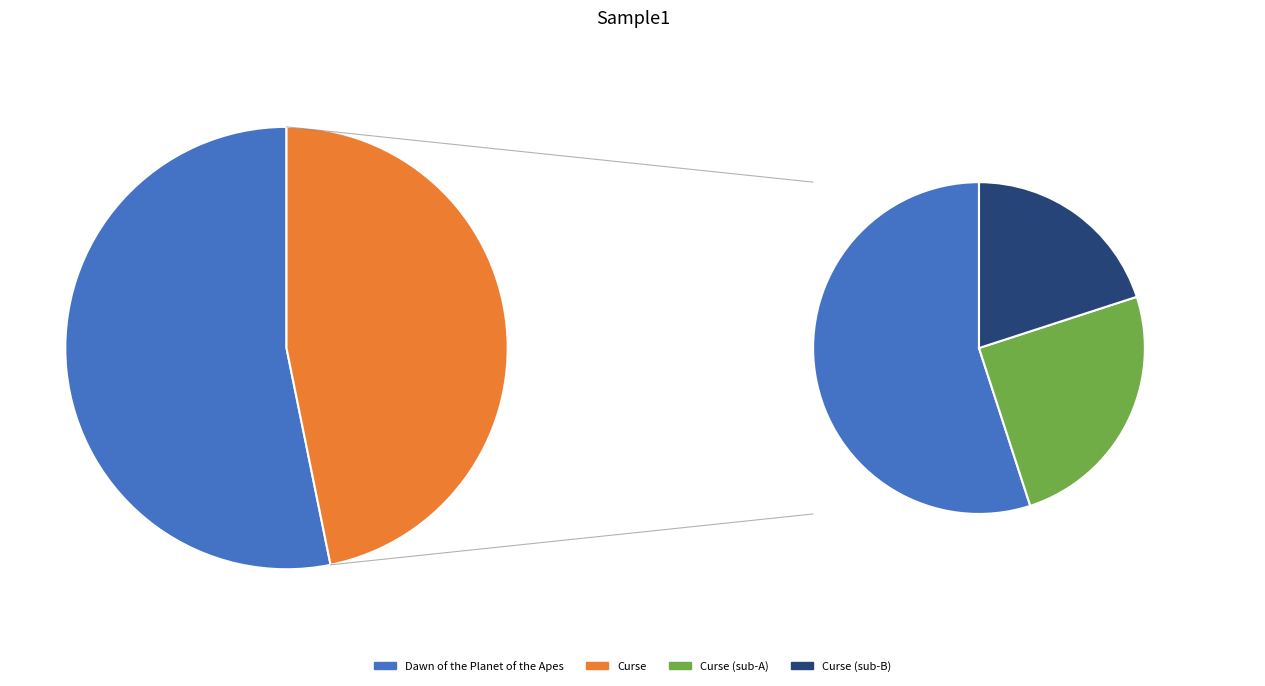

Is the sum of Dawn of the Planet of the Apes and Curse greater than half?

Yes